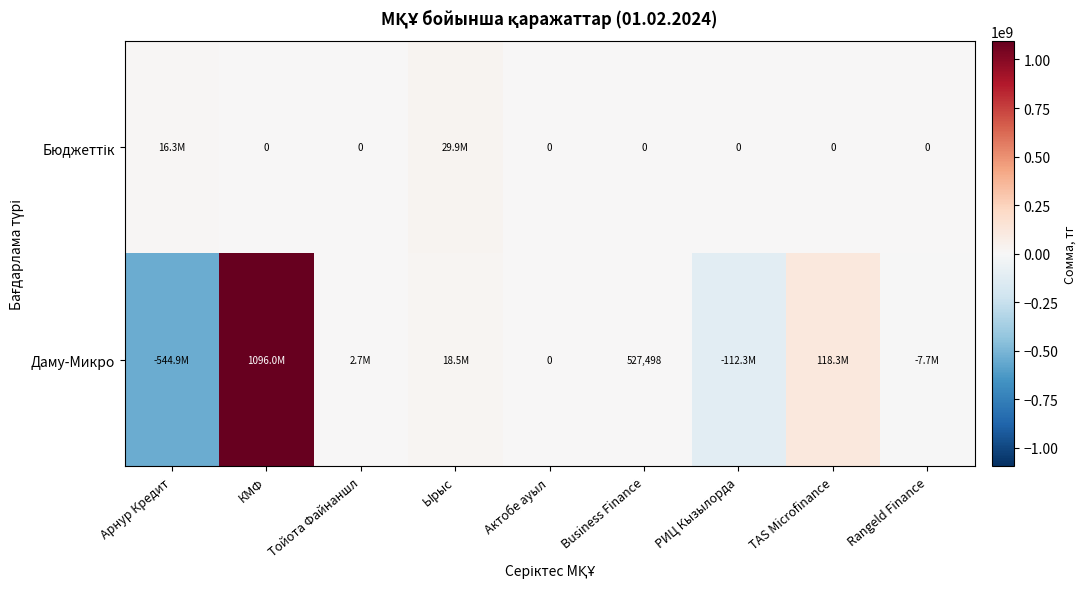

At which category does the chart reach its peak across all series?

КМФ